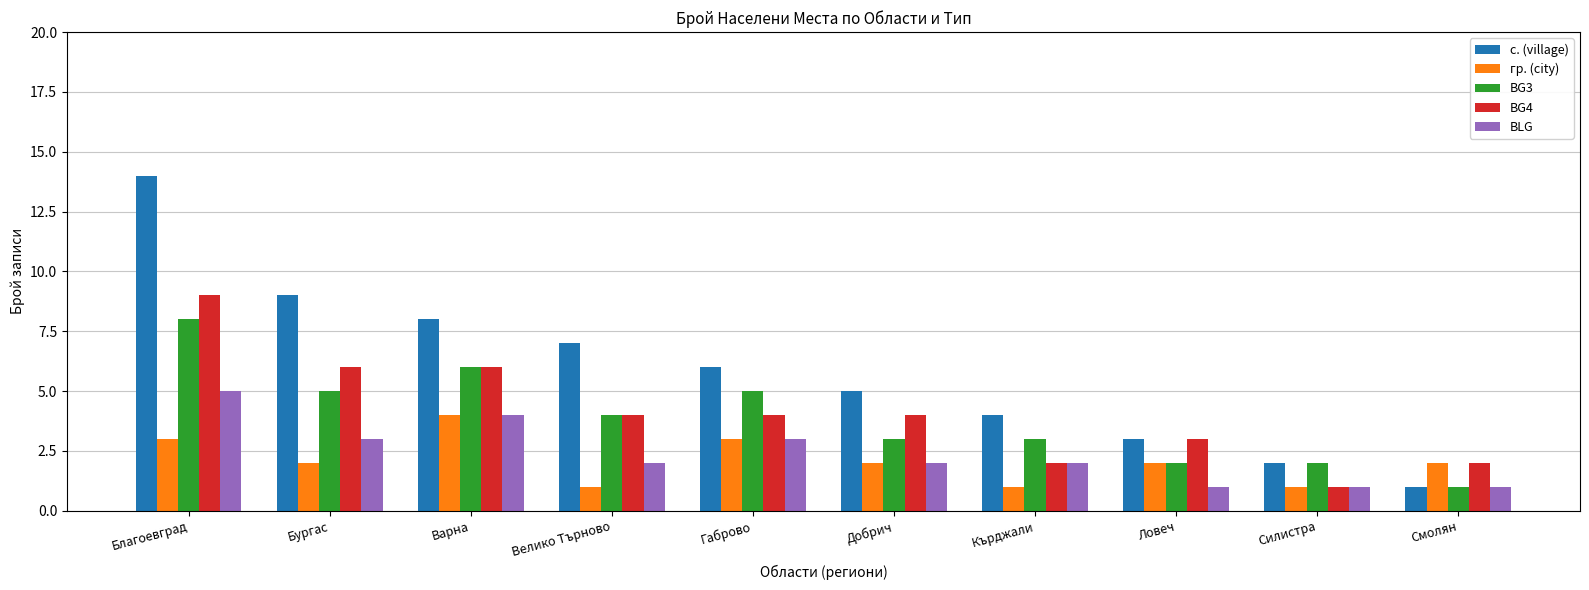

What is the minimum value for гр. (city)?

1